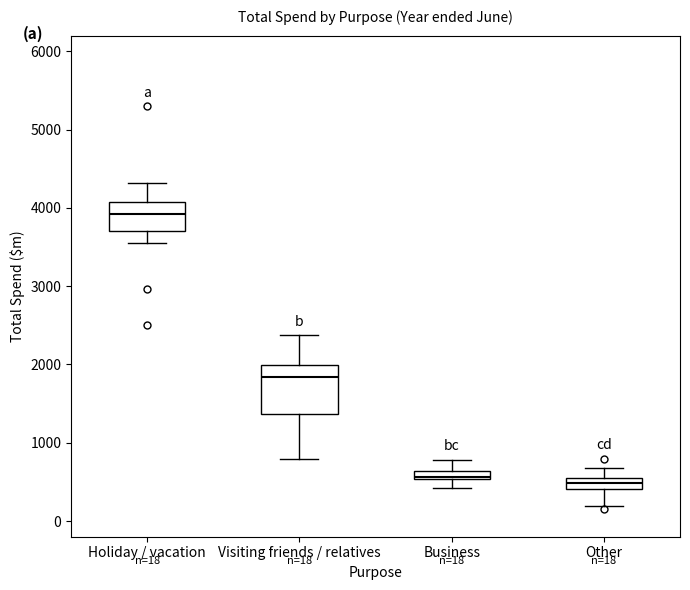

Comparing the boxes themselves (not the whiskers), which one is the tallest?

Visiting friends / relatives